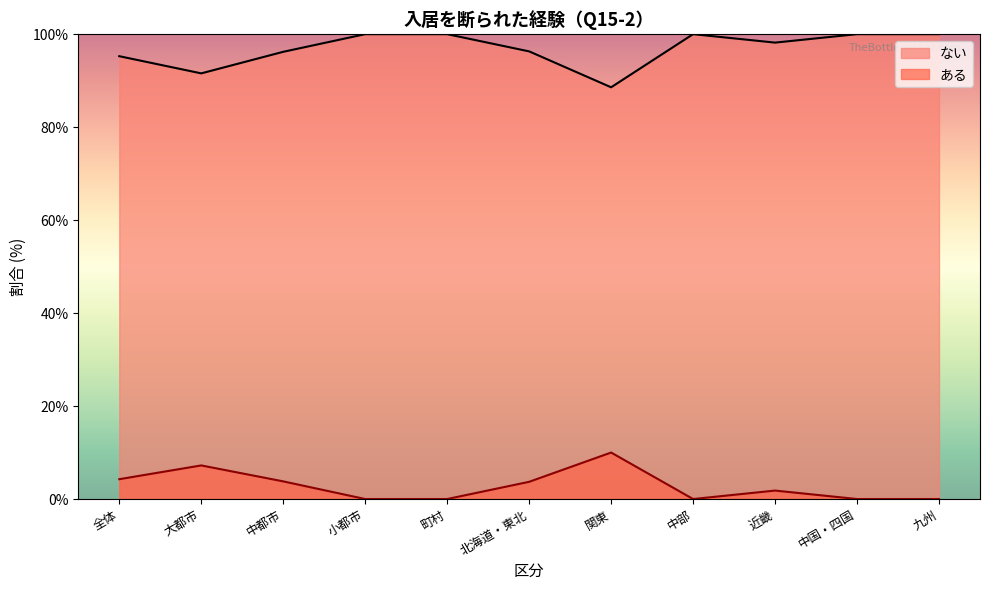

What is the difference between the maximum and minimum values in the ない series?

11.4